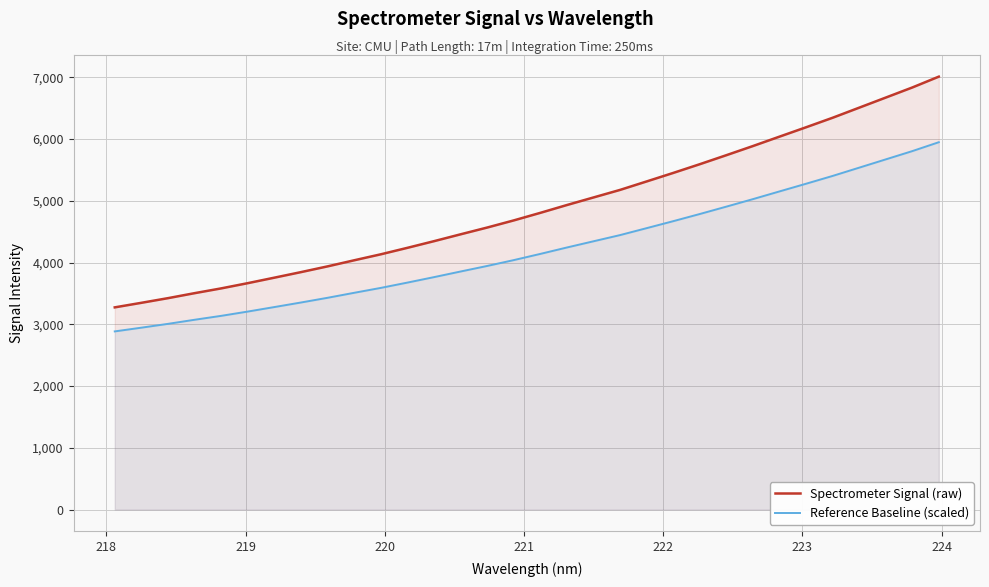

What is the value of the Spectrometer Signal (raw) point at the 31st from the left?

6834.3